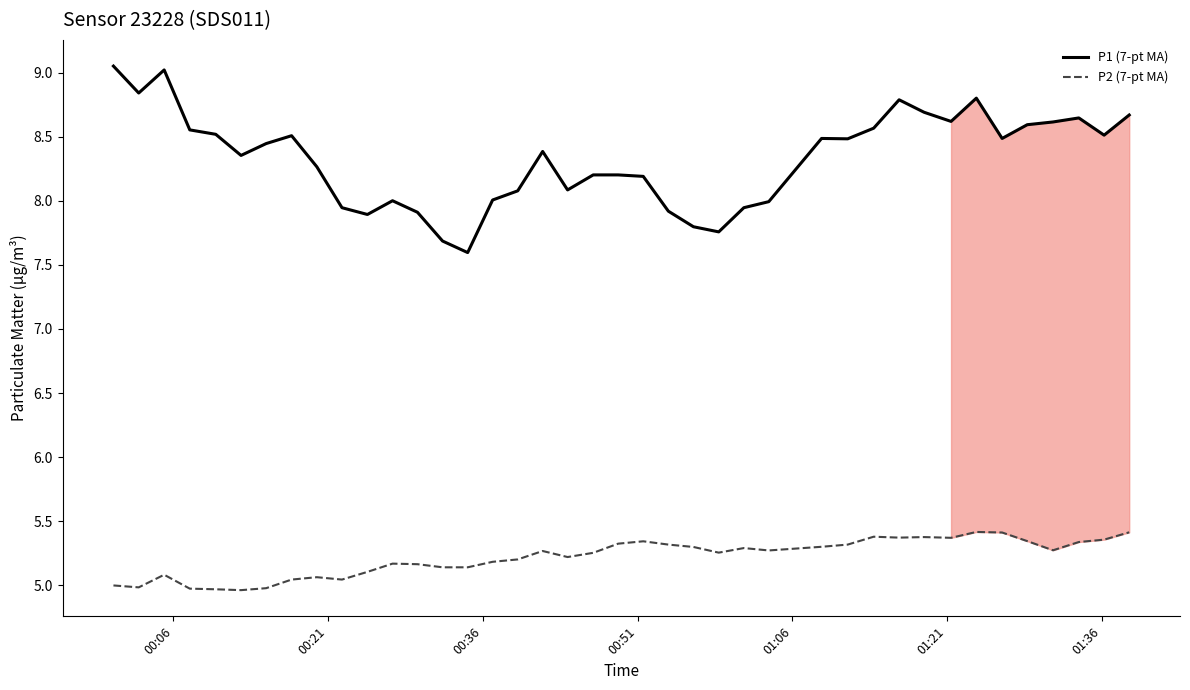

True or false: P1 (7-pt MA) and P2 (7-pt MA) cross at least once.

False